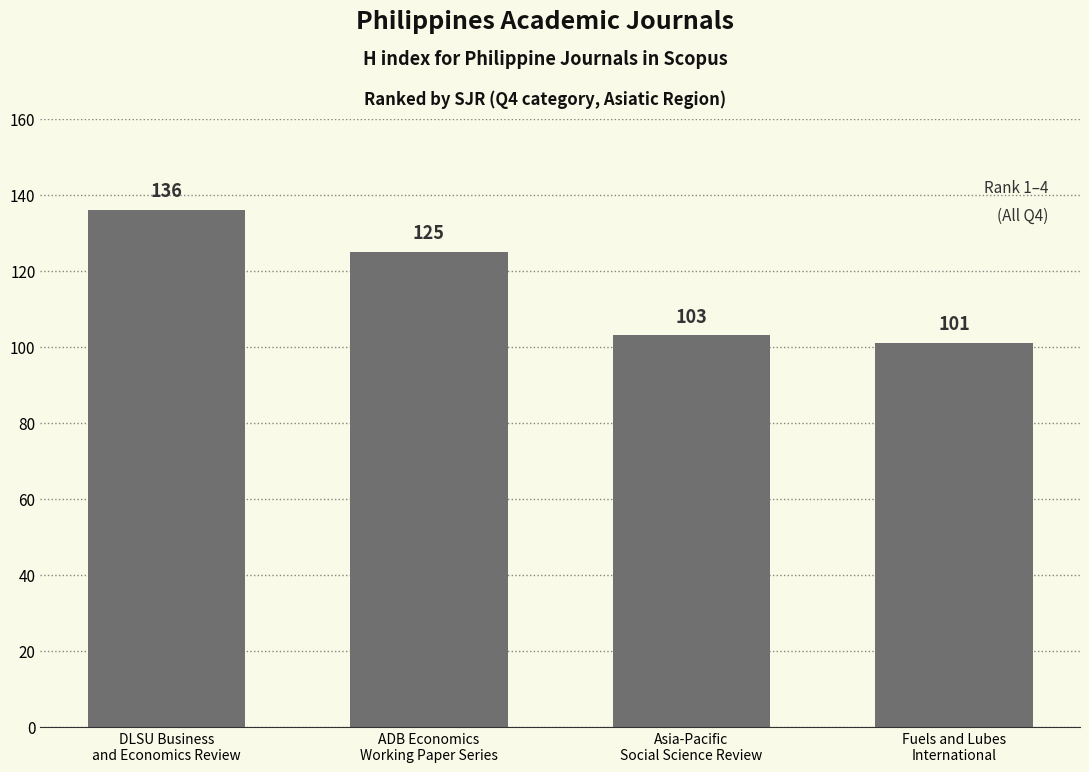

Approximately how many times larger is the value at ADB Economics
Working Paper Series compared to Asia-Pacific
Social Science Review?

1.2